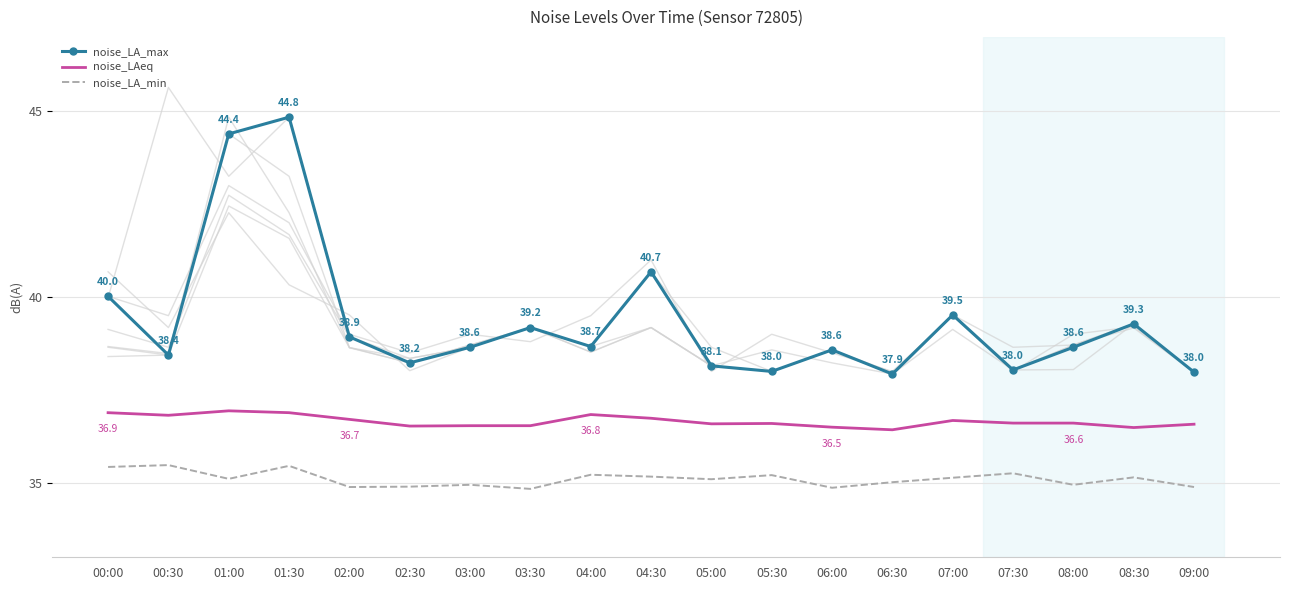

Reading left to right, extract all data points from this chart.

noise_LA_max: 40.0	38.4	44.4	44.8	38.9	38.2	38.6	39.2	38.7	40.7	38.1	38.0	38.6	37.9	39.5	38.0	38.6	39.3	38.0
noise_LAeq: 36.9	36.8	36.9	36.9	36.7	36.5	36.5	36.5	36.8	36.7	36.6	36.6	36.5	36.4	36.7	36.6	36.6	36.5	36.6
noise_LA_min: 35.4	35.5	35.1	35.5	34.9	34.9	35.0	34.8	35.2	35.2	35.1	35.2	34.9	35.0	35.1	35.3	35.0	35.1	34.9